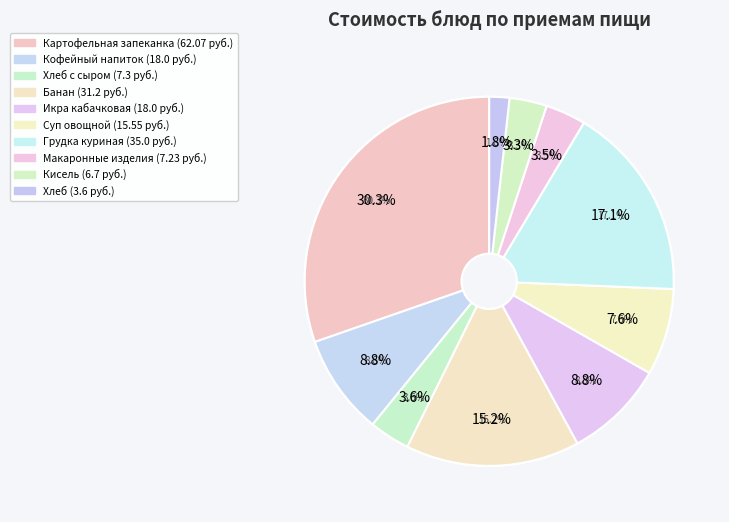

True or false: Макаронные изделия accounts for 1% of the total.

False